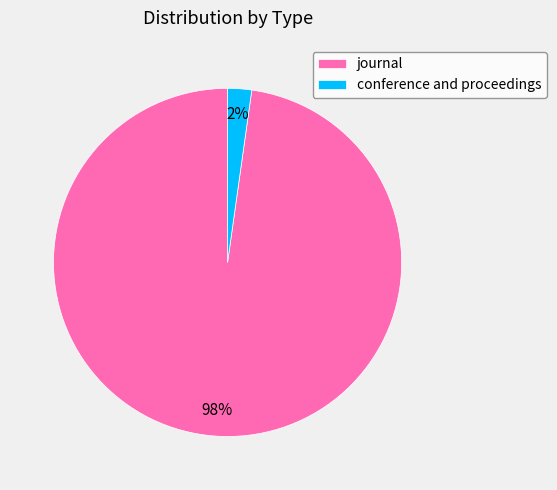

What is the smallest slice in the pie chart?

conference and proceedings